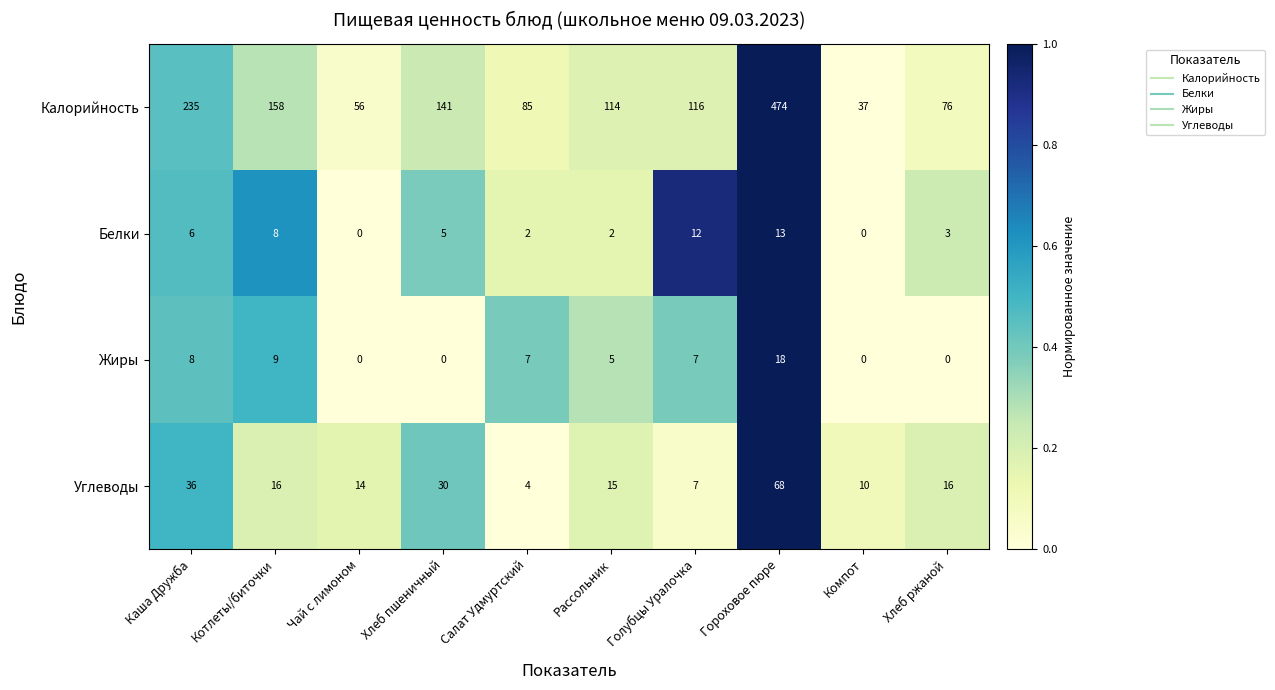

True or false: Белки has a value of 5 at Котлеты/биточки.

False